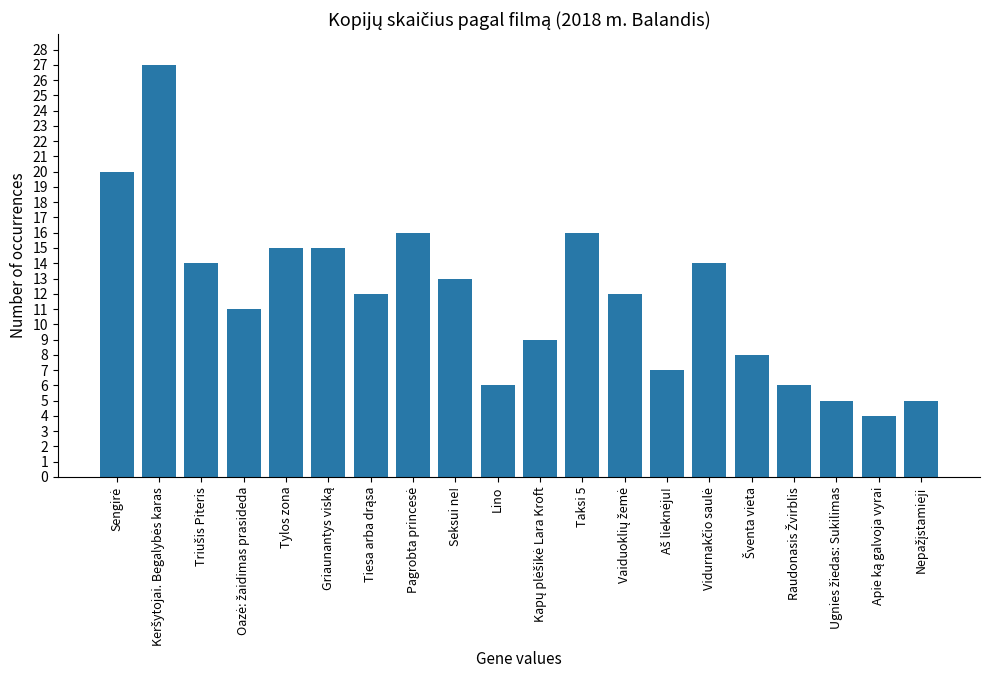

What is the difference between the second highest and minimum values?

16